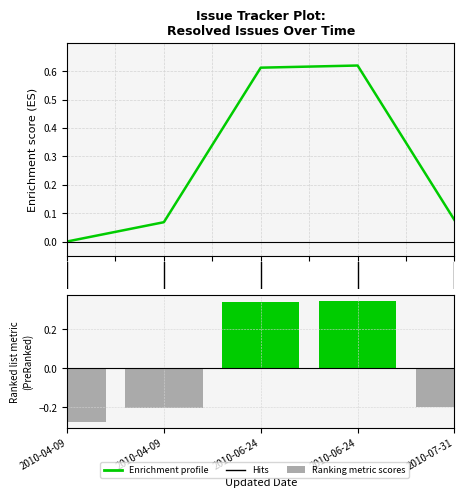

What is the change in value from 0.0 to 2.0?

+0.6